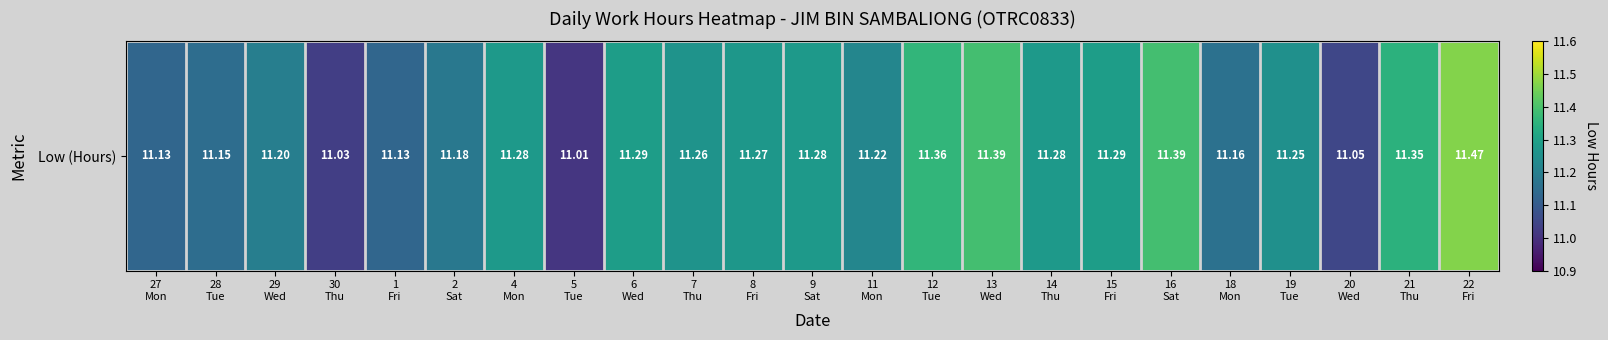

The chart shows a value of 11.2 at 18
Mon. True or false?

True